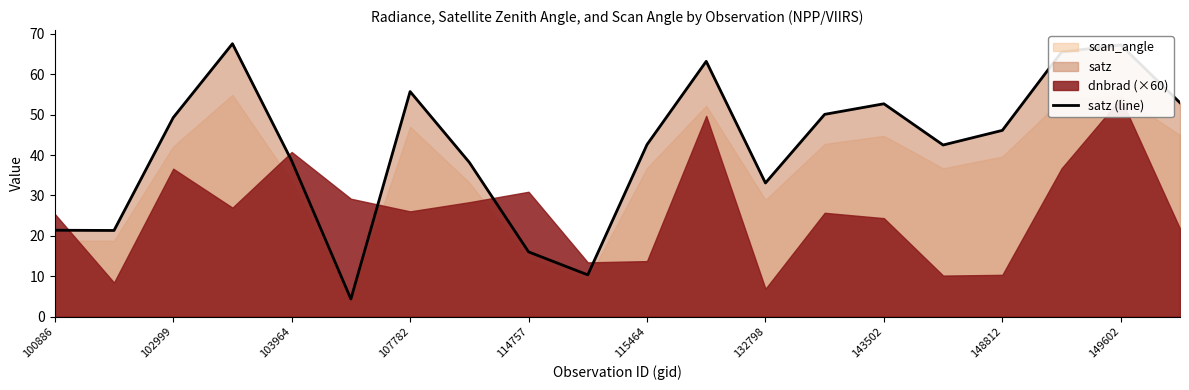

How many points are lower than both their immediate neighbors (excluding endpoints)?

5